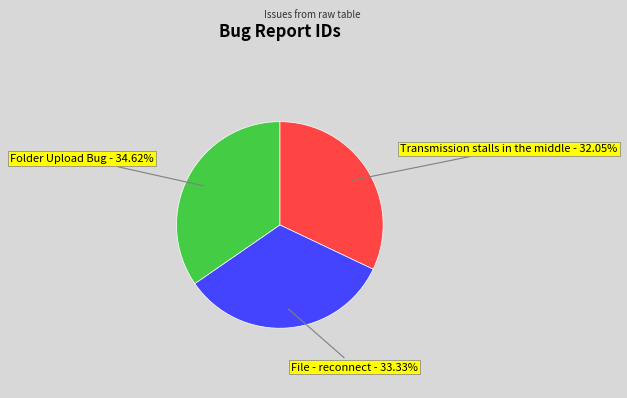

Is there a majority slice in this chart?

No